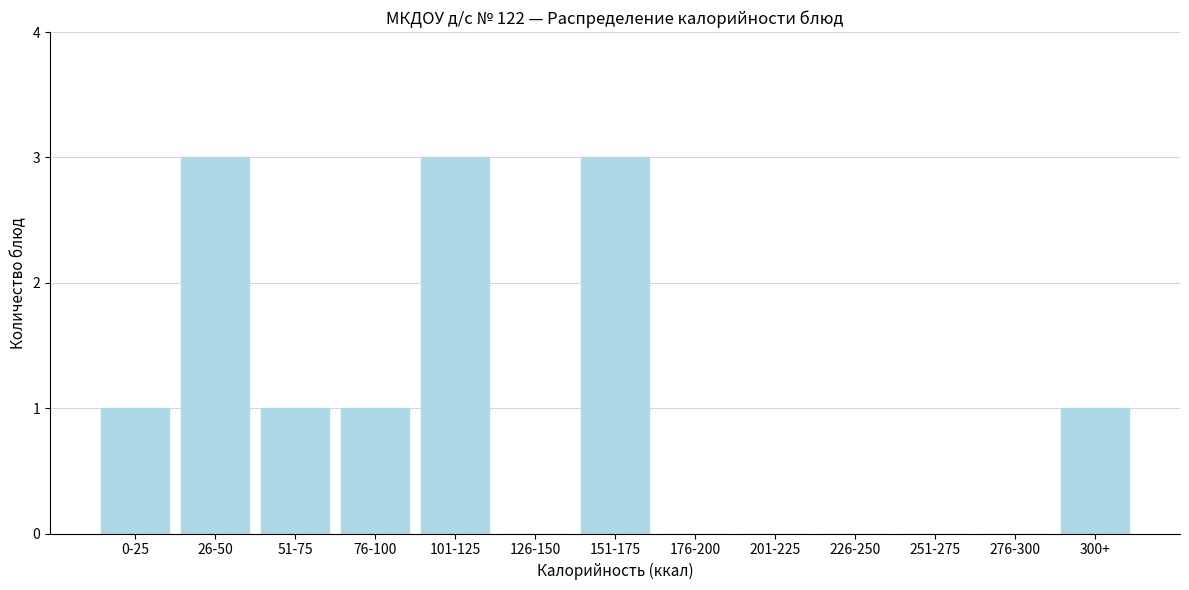

Reading right to left, list all the values displayed in this chart.

300+=1	276-300=0	251-275=0	226-250=0	201-225=0	176-200=0	151-175=3	126-150=0	101-125=3	76-100=1	51-75=1	26-50=3	0-25=1